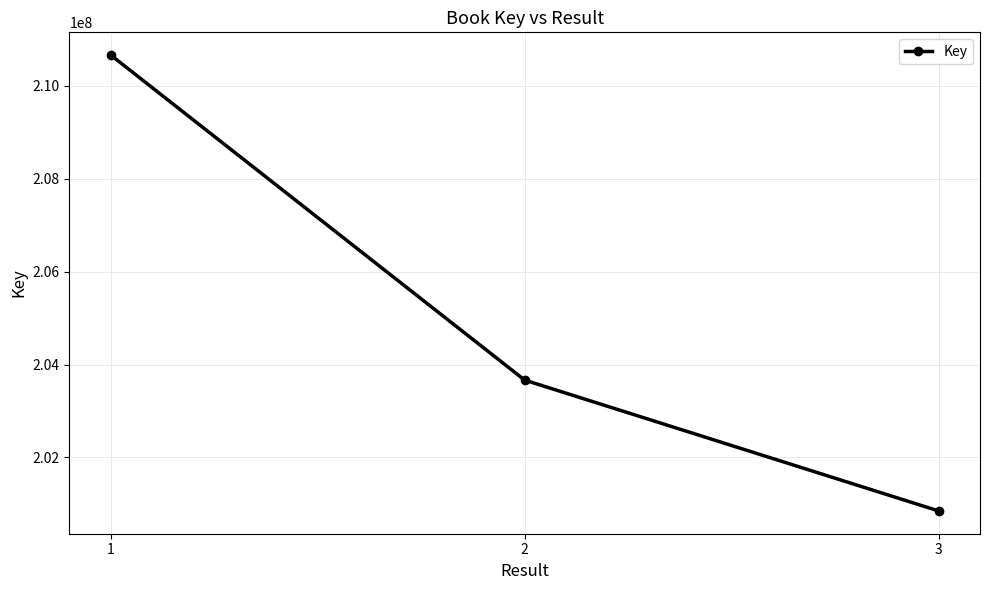

How many lines are shown in the chart?

1